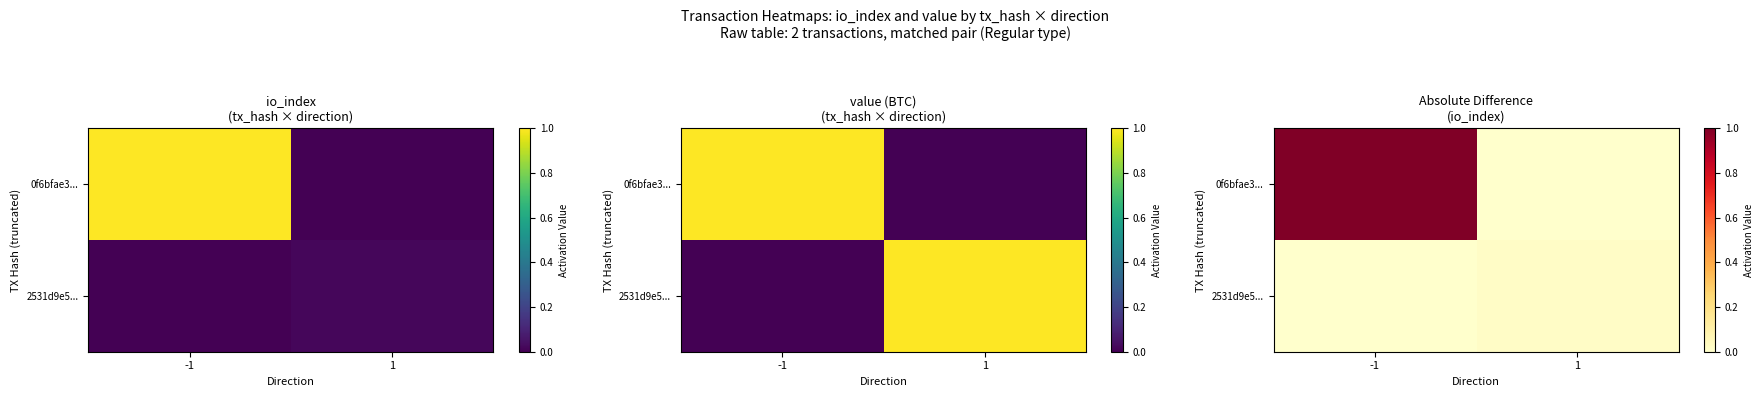

The 2531d9e5... series shows -0.0 at -1. True or false?

False